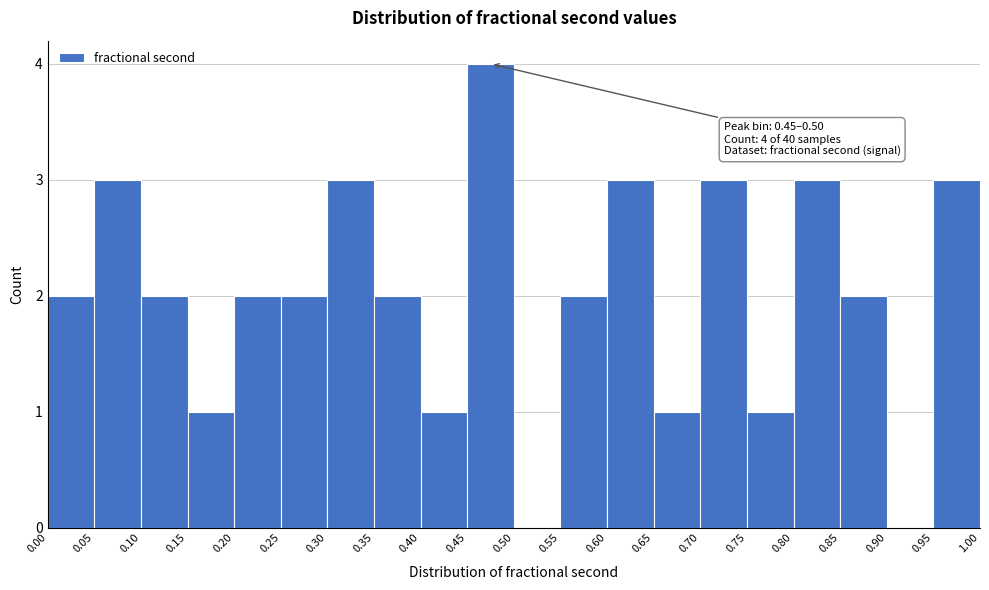

Over which range of the x-axis is the bar tallest?

0.45 to 0.50